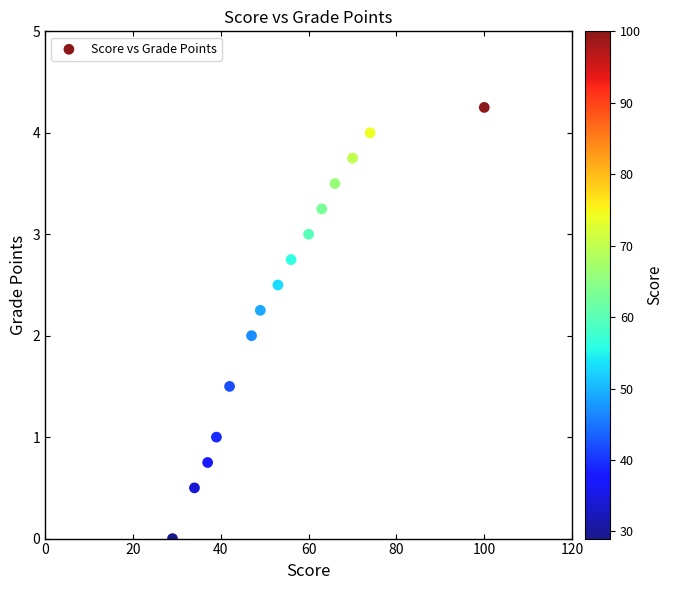

What is the range of X values (max minus min)?

71.0